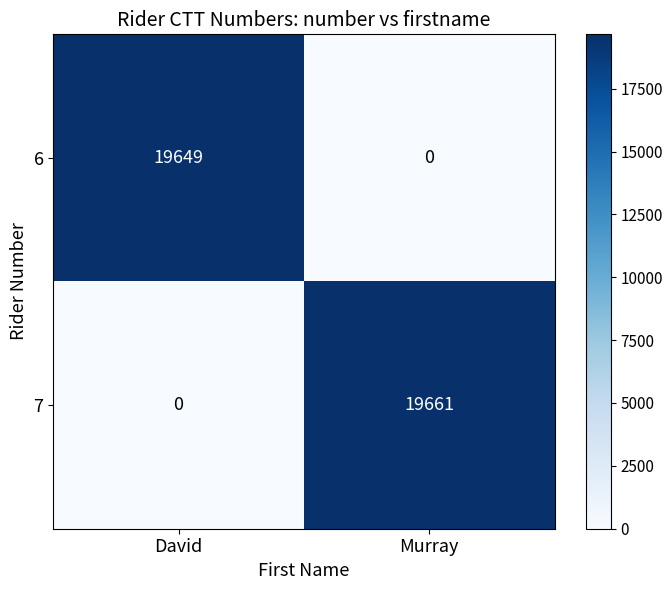

Between David and Murray, which series saw the biggest shift?

7